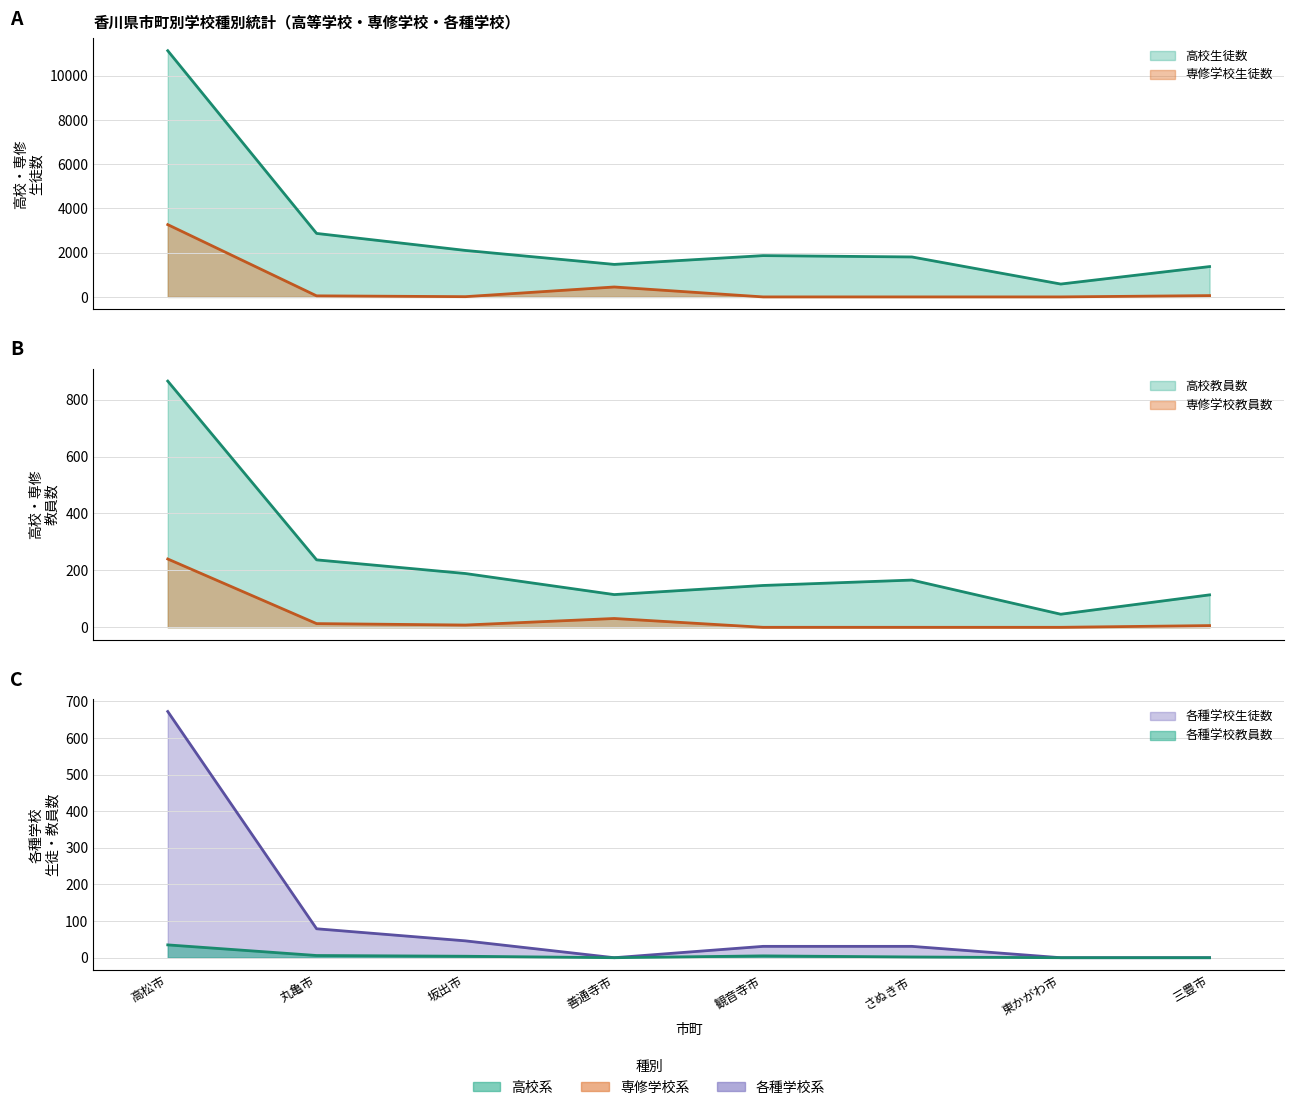

What is the spread (max minus min) of values at 高松市?

11099